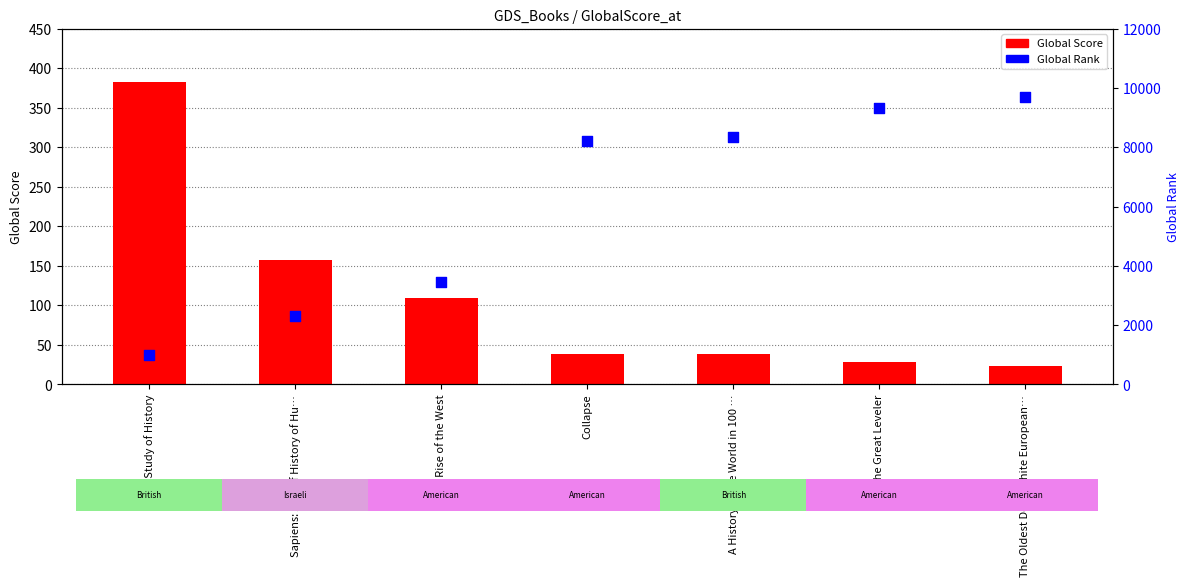

What are all the series names shown in the legend?

Global Score, Global Rank